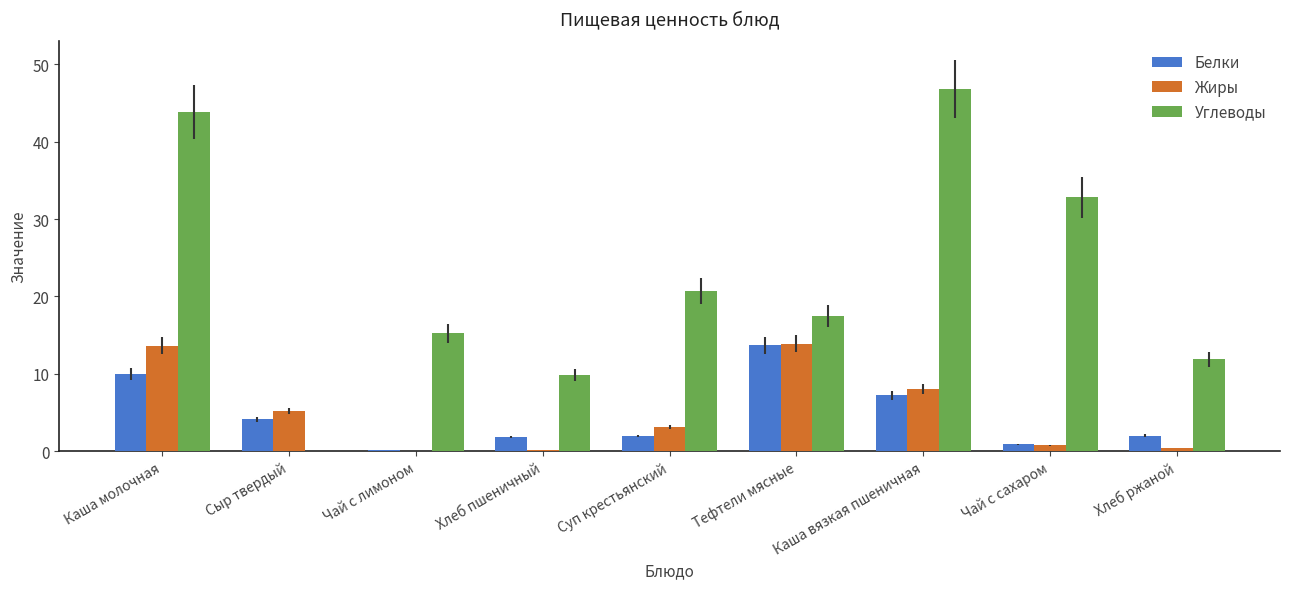

Are the bars horizontal?

No